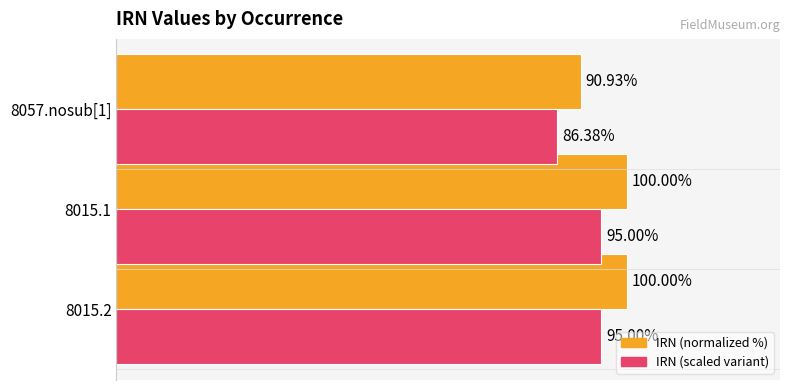

Is the value of IRN (scaled variant) at 8057.nosub[1] greater than the value of IRN (normalized %) at 8015.1?

No